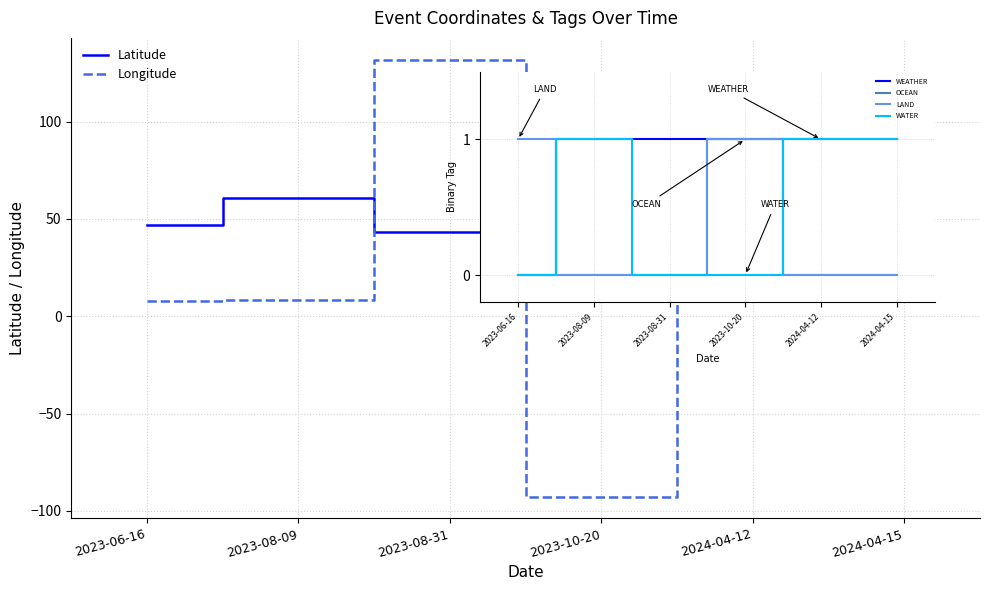

How many positive values does the Longitude series have?

5